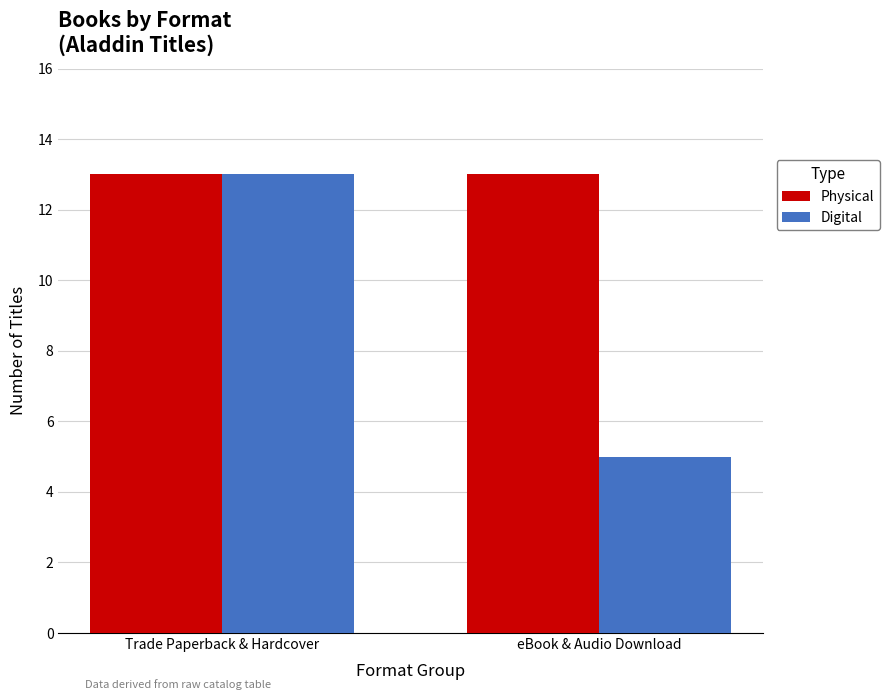

Is it true that Digital equals 3 at eBook & Audio Download?

False